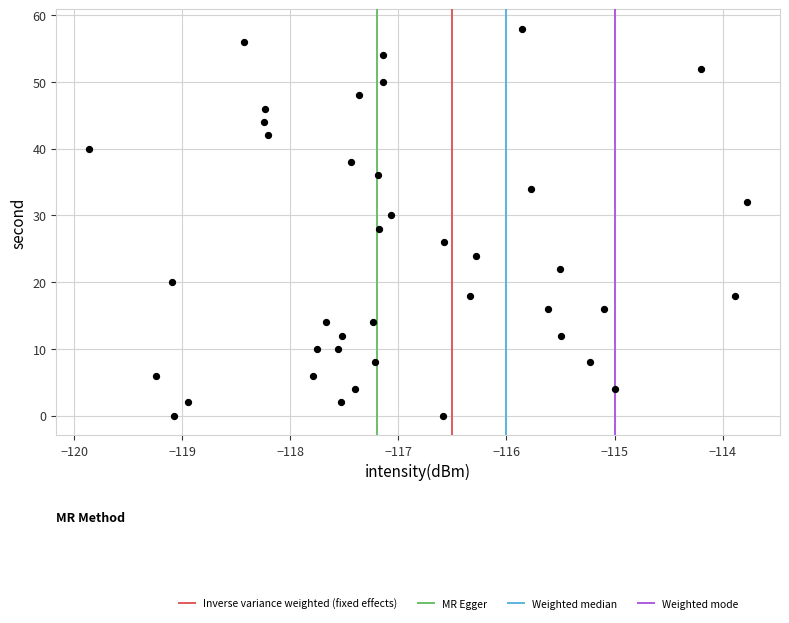

What is the range of Y values (max minus min)?

58